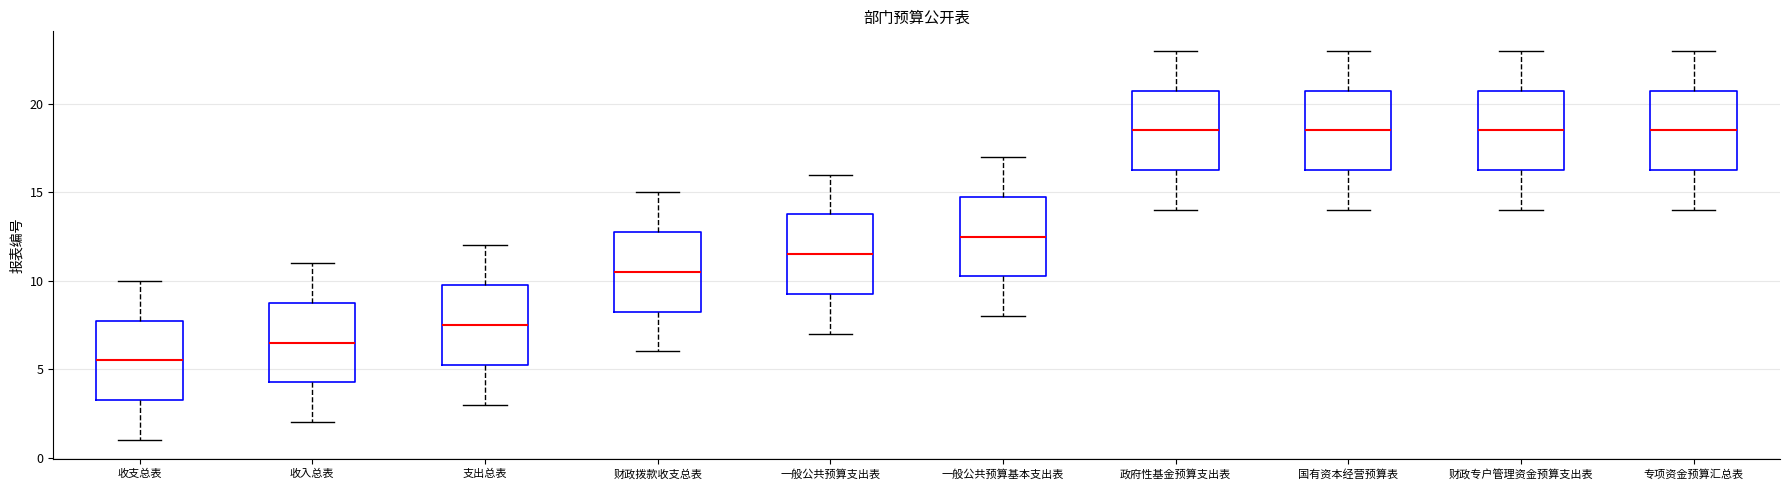

Which box has the lowest median line?

收支总表